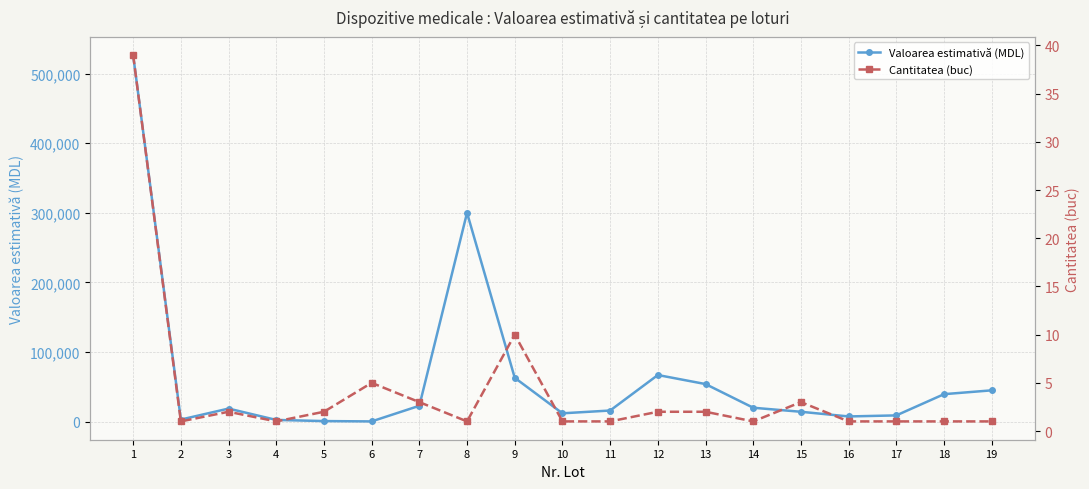

The Cantitatea (buc) series shows 1 at 8. True or false?

False